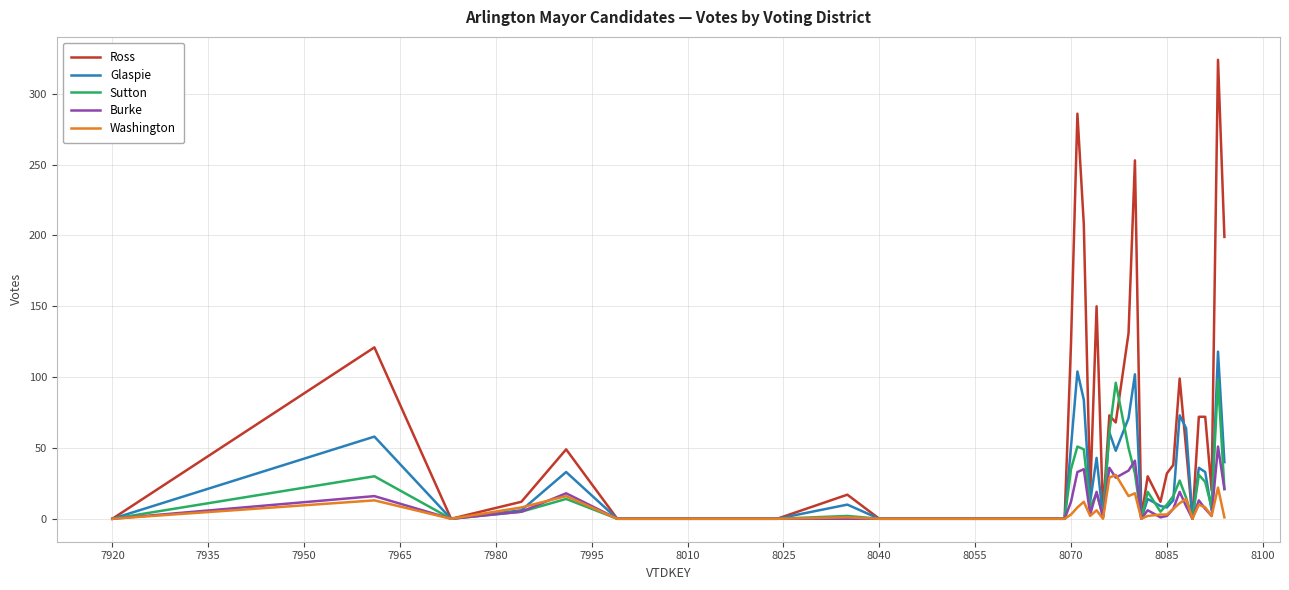

What is the highest value of the Washington series?

31